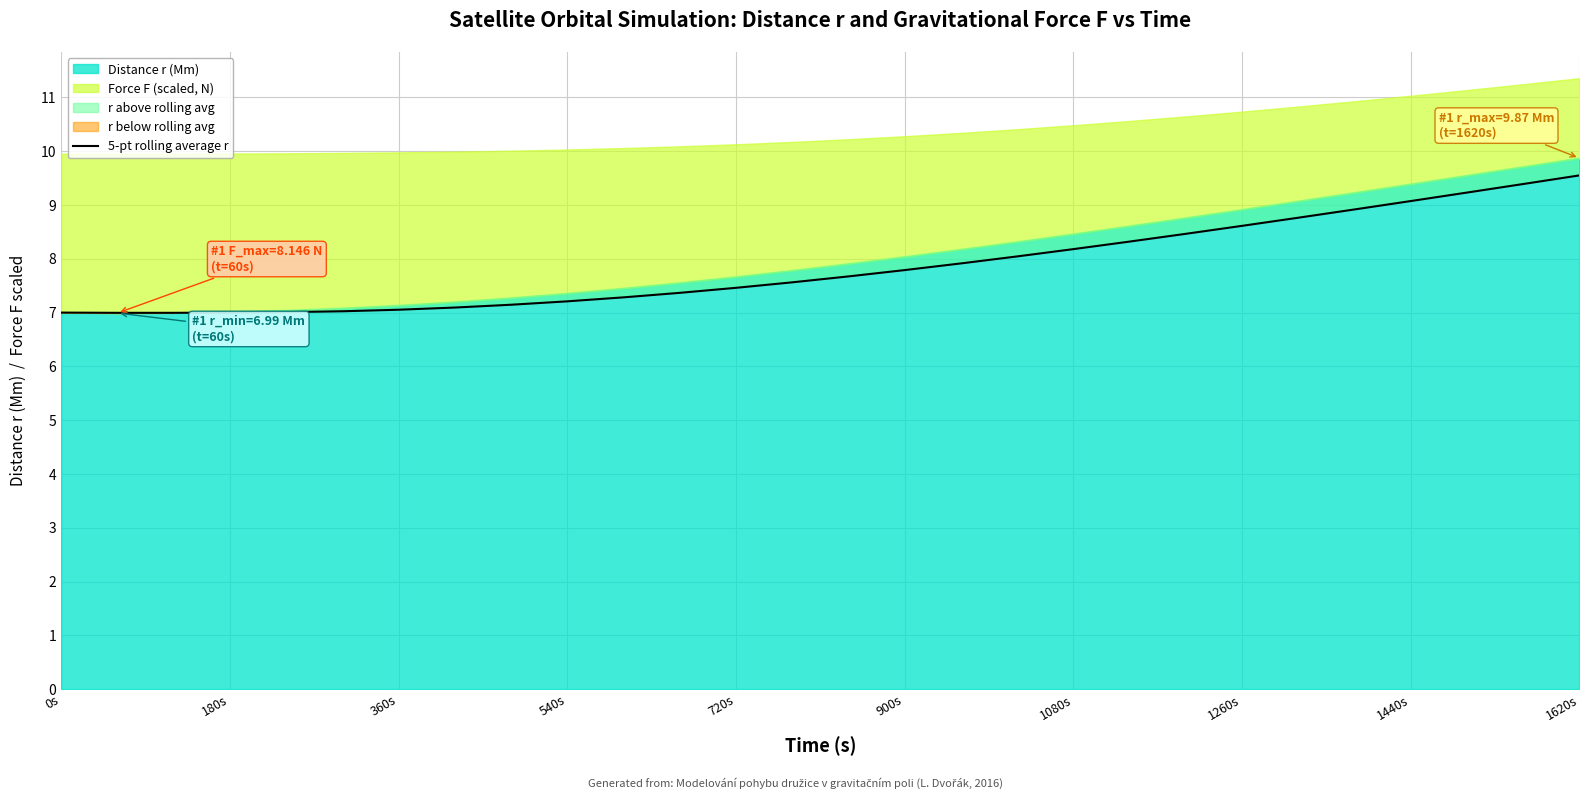

Is it true that 5-pt rolling average r equals 5.0 at 1080s?

False